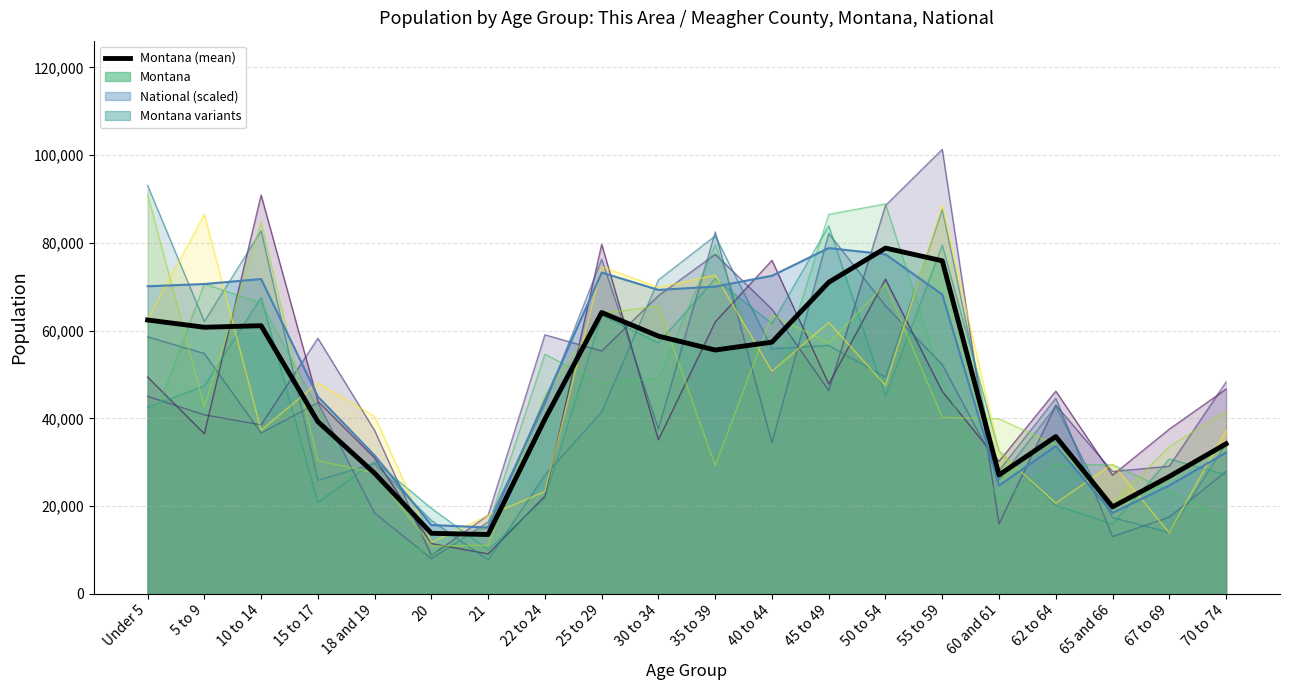

How many points are higher than both their immediate neighbors (excluding endpoints)?

4